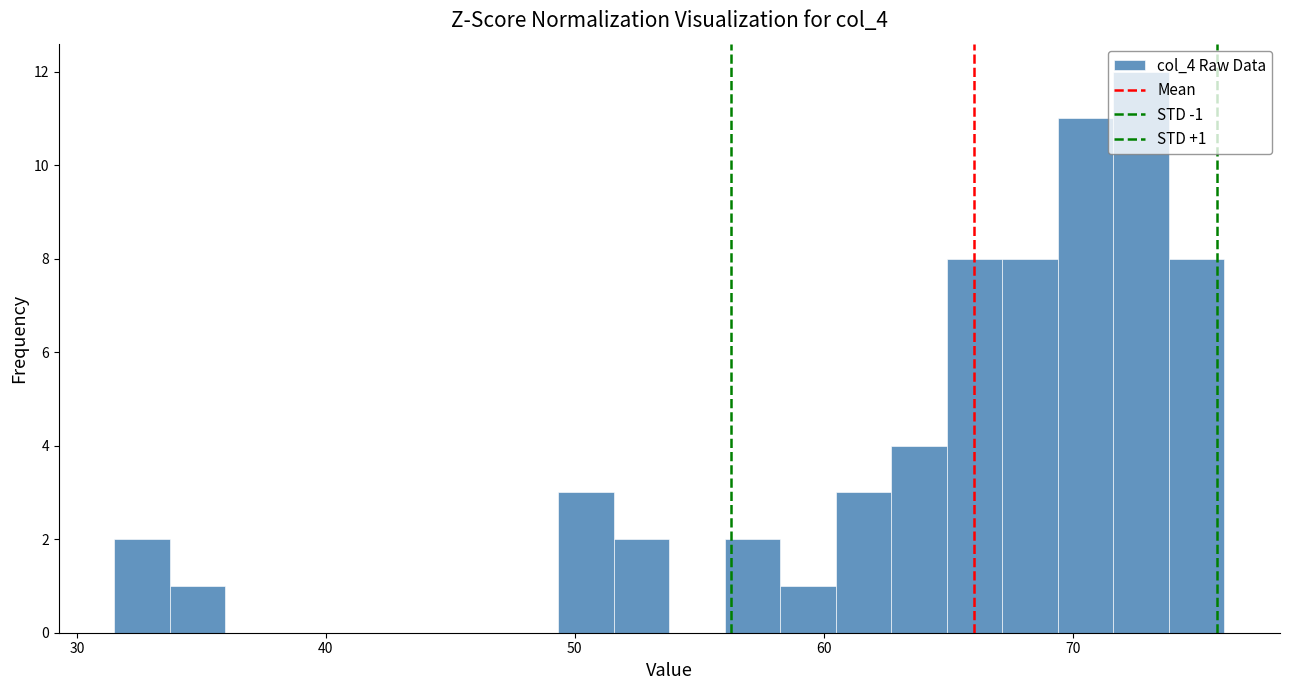

Read against the x-axis, roughly where is the centre of the tallest bar?

73